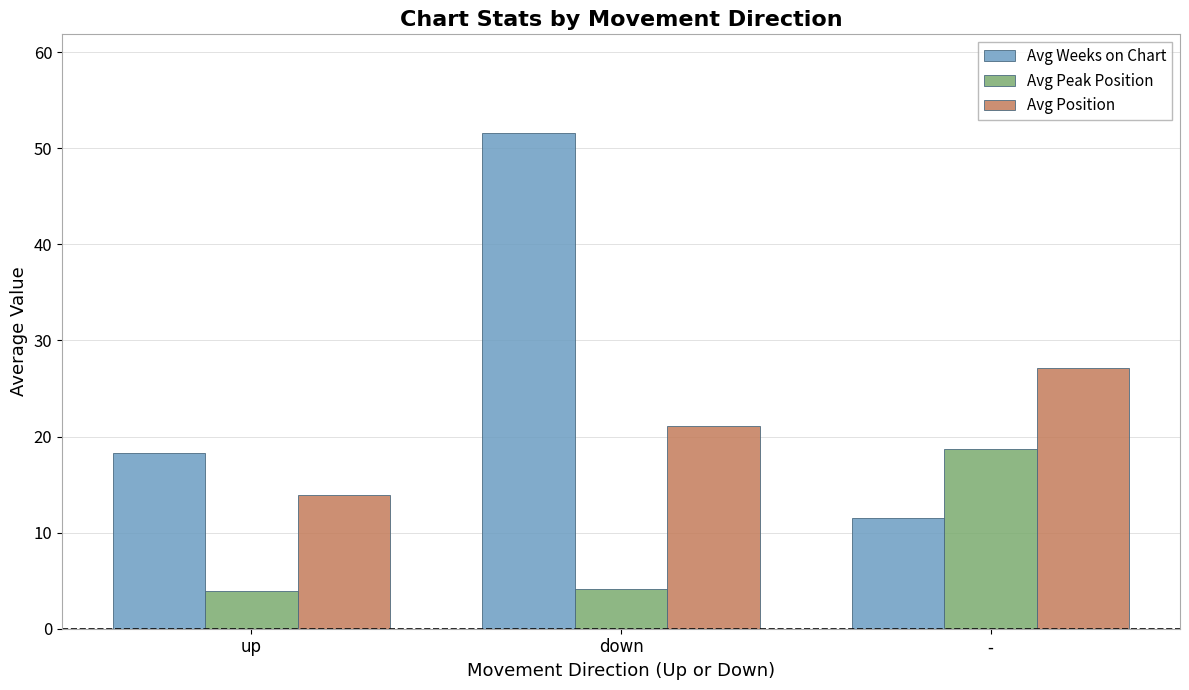

At down, list the series in order from smallest to largest.

Avg Peak Position, Avg Position, Avg Weeks on Chart